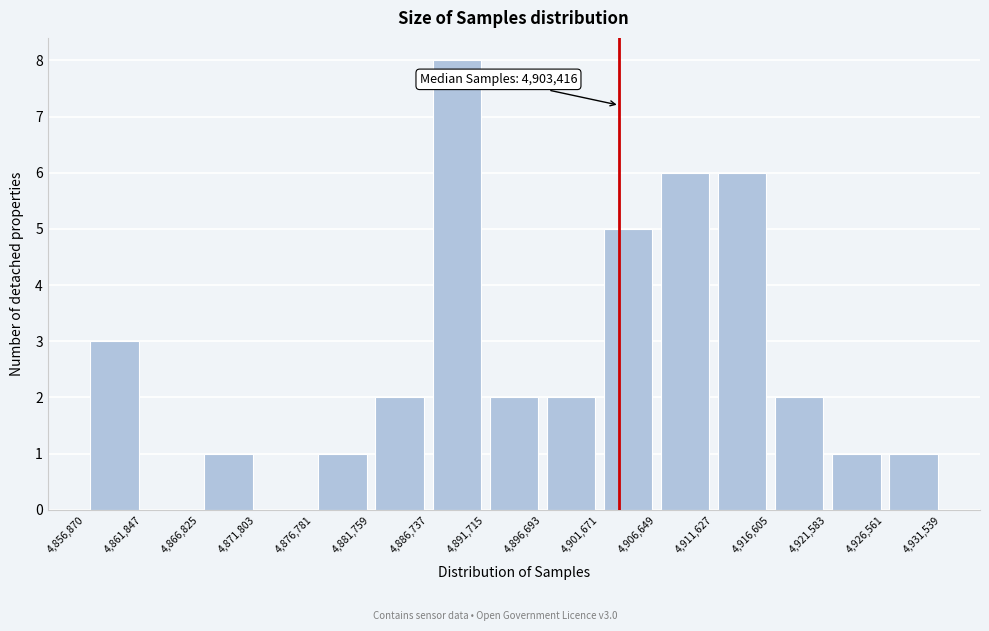

Over which range of the x-axis is the bar tallest?

4,886,737 to 4,891,715